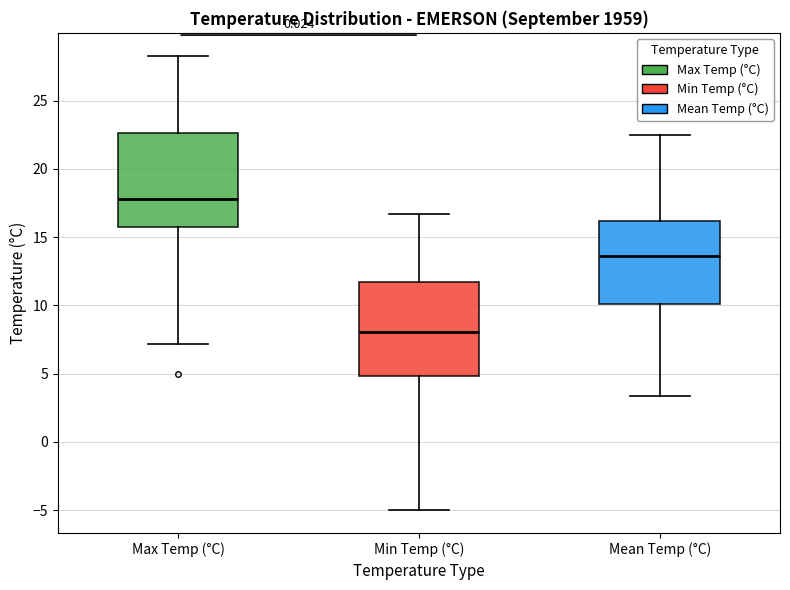

Where does the median line of the box for Mean Temp (°C) sit on the y-axis? The values are not printed on the chart, so give them approximately, as read against the axis.

13.5